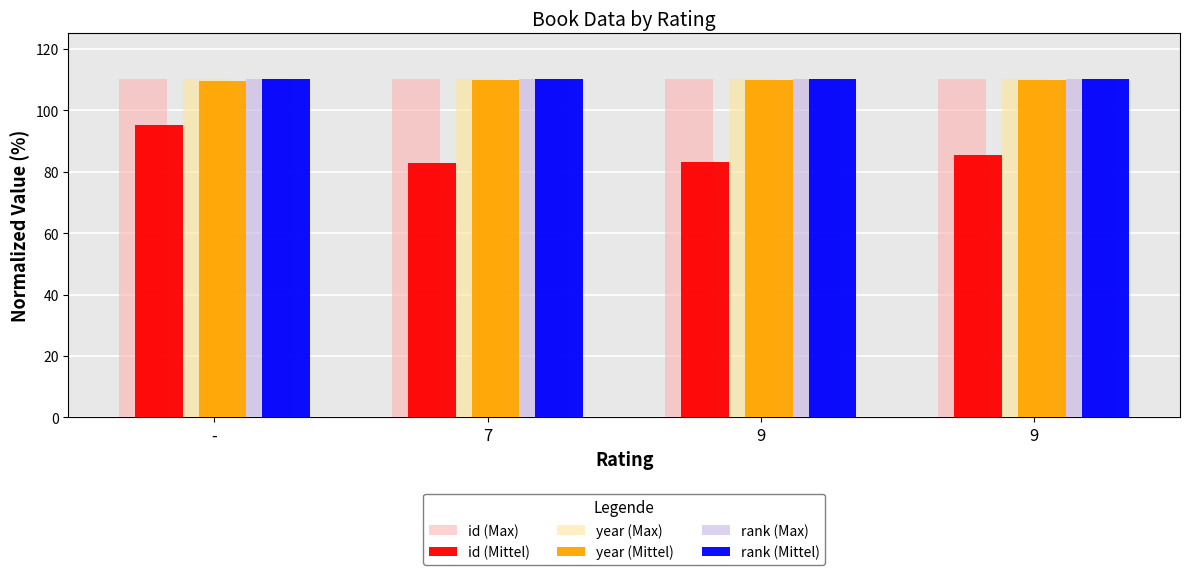

Reading left to right, what are all the values shown in this chart?

id (Max): -=110.0	7=110.0	9=110.0	9=110.0
id (Mittel): -=95.2	7=82.9	9=83.0	9=85.3
year (Max): -=110.0	7=110.0	9=110.0	9=110.0
year (Mittel): -=109.6	7=109.7	9=109.8	9=109.8
rank (Max): -=110.0	7=110.0	9=110.0	9=110.0
rank (Mittel): -=110.0	7=110.0	9=110.0	9=110.0